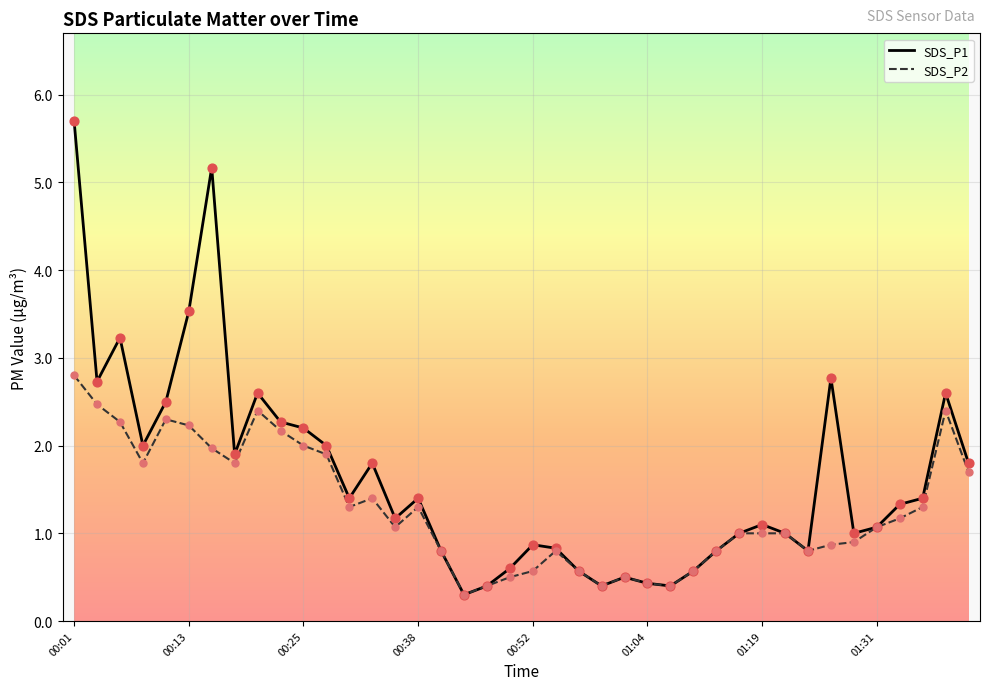

What are all the series names shown in the legend?

SDS_P1, SDS_P2